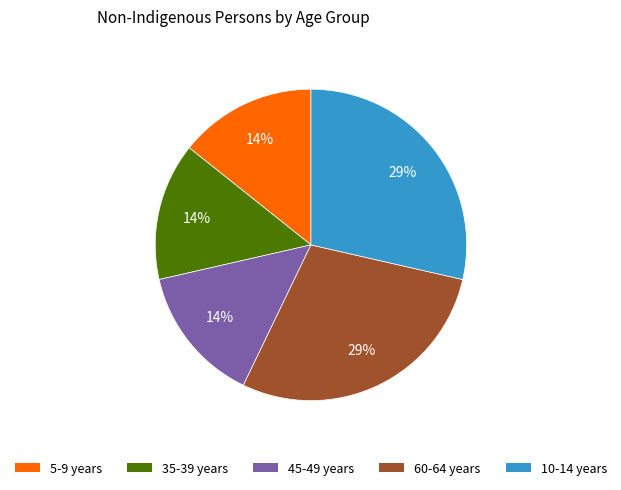

What is the ratio of the value at 35-39 years to the value at 10-14 years?

0.5